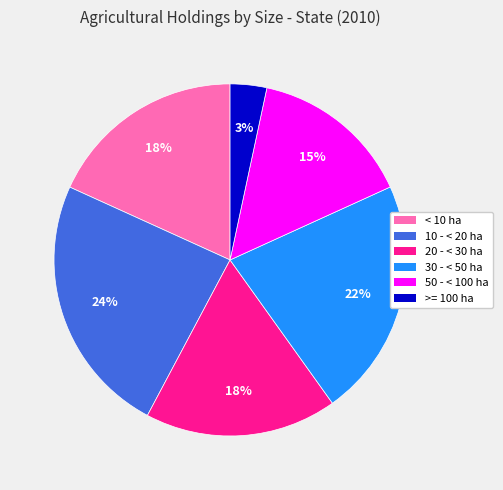

Is the sum of 30 - < 50 ha and 20 - < 30 ha greater than half?

No